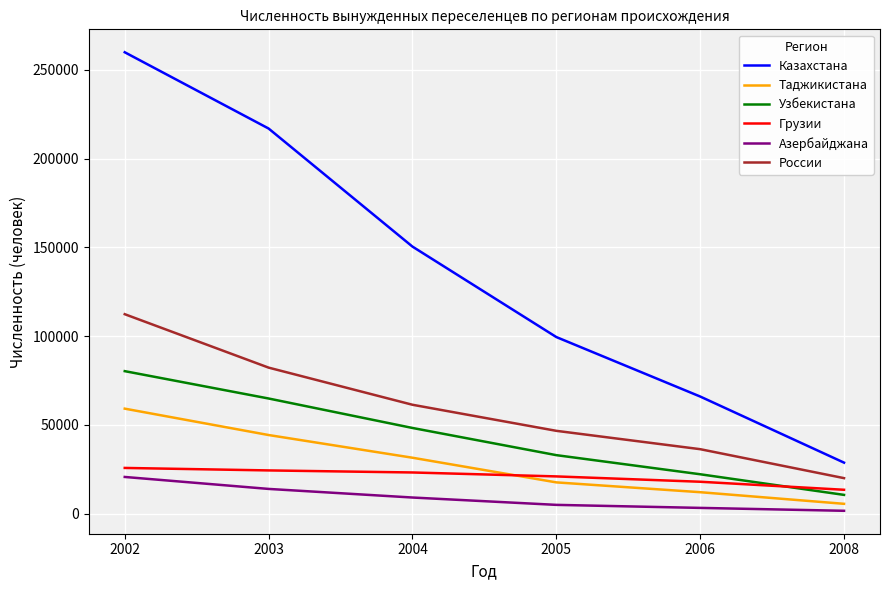

List the series in order of their peak value, lowest first.

Азербайджана, Грузии, Таджикистана, Узбекистана, России, Казахстана